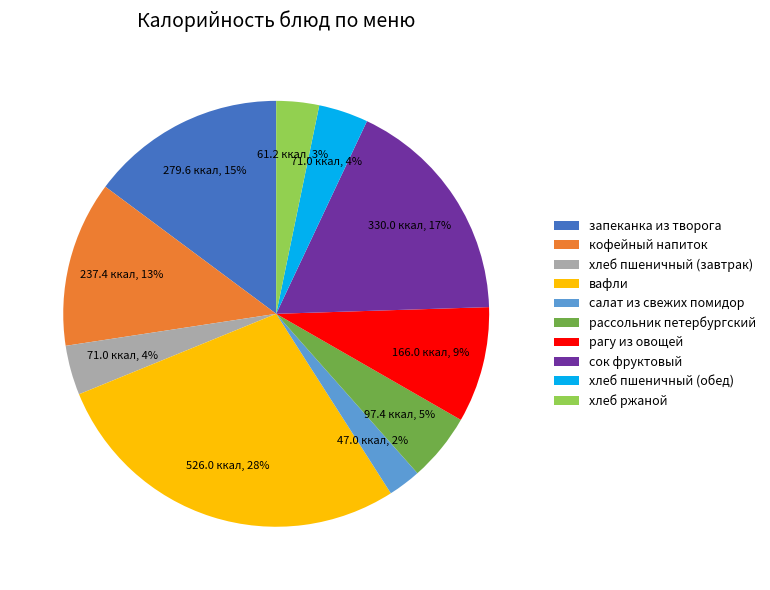

The сок фруктовый slice represents 26% of the pie. True or false?

False